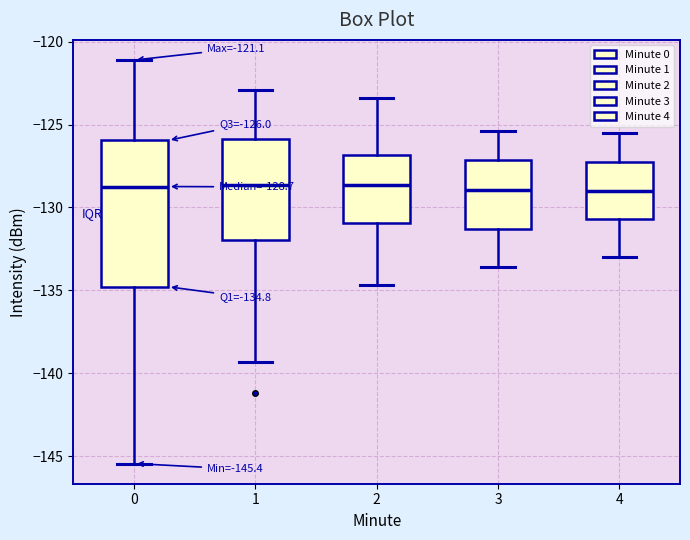

Comparing the boxes themselves (not the whiskers), which one is the tallest?

0